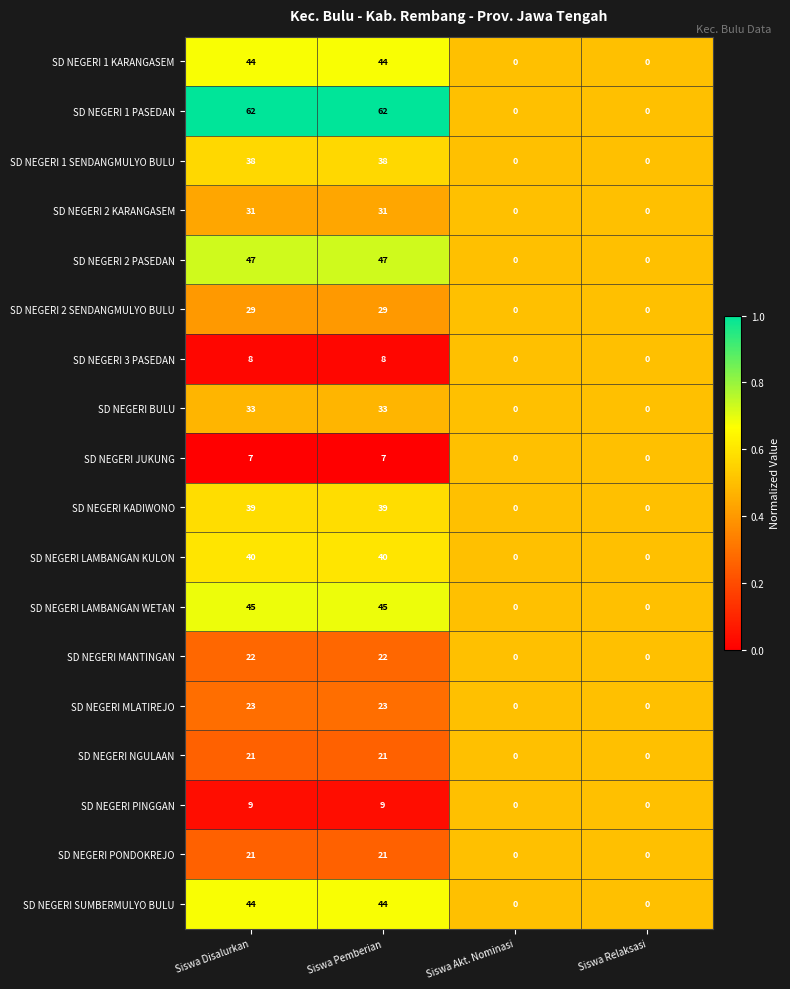

What is the greatest value displayed?

62